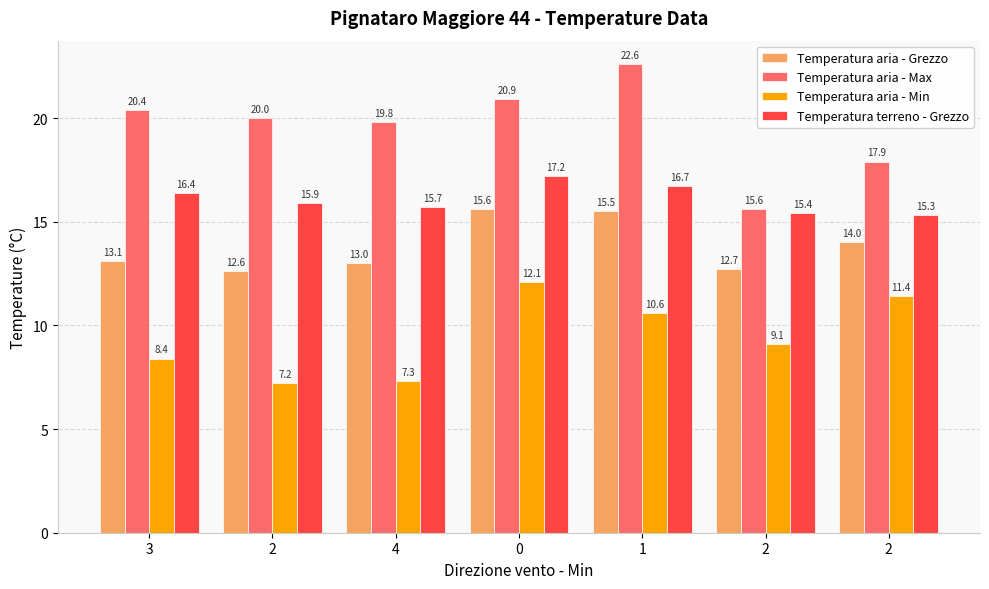

What are all the series names shown in the legend?

Temperatura aria - Grezzo, Temperatura aria - Max, Temperatura aria - Min, Temperatura terreno - Grezzo